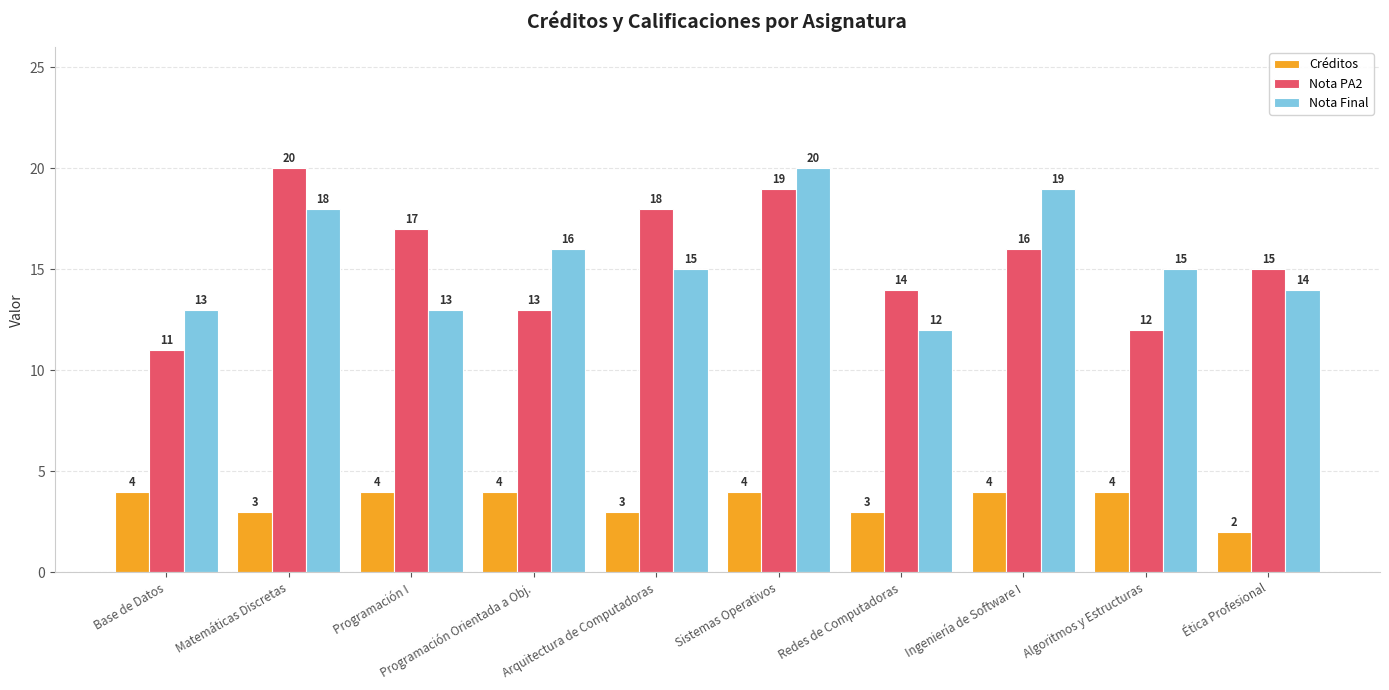

Are the bars grouped side by side (vs. stacked)?

Yes